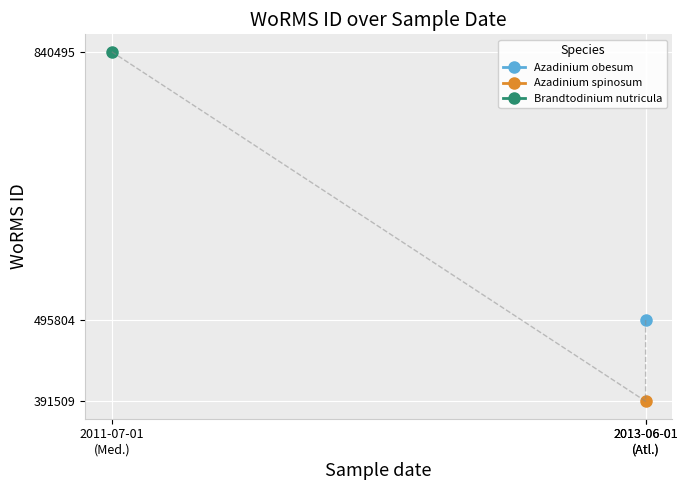

Which label corresponds to the largest value in the chart?

2011-07-01